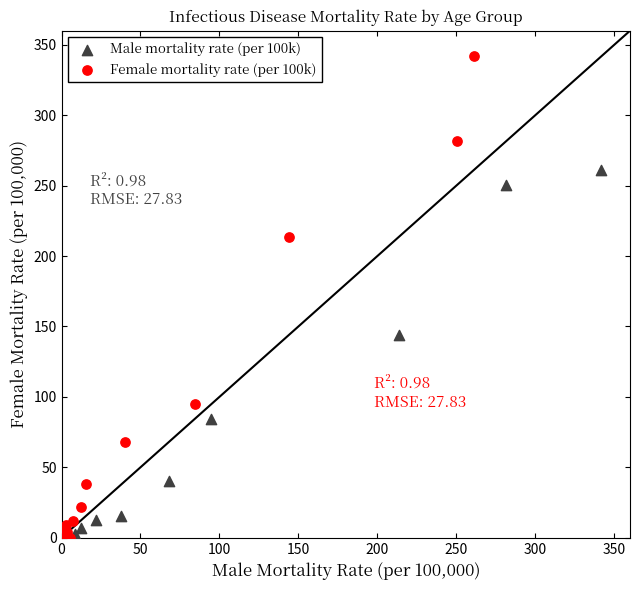

Which series has the widest spread of Y values?

Female mortality rate (per 100k)